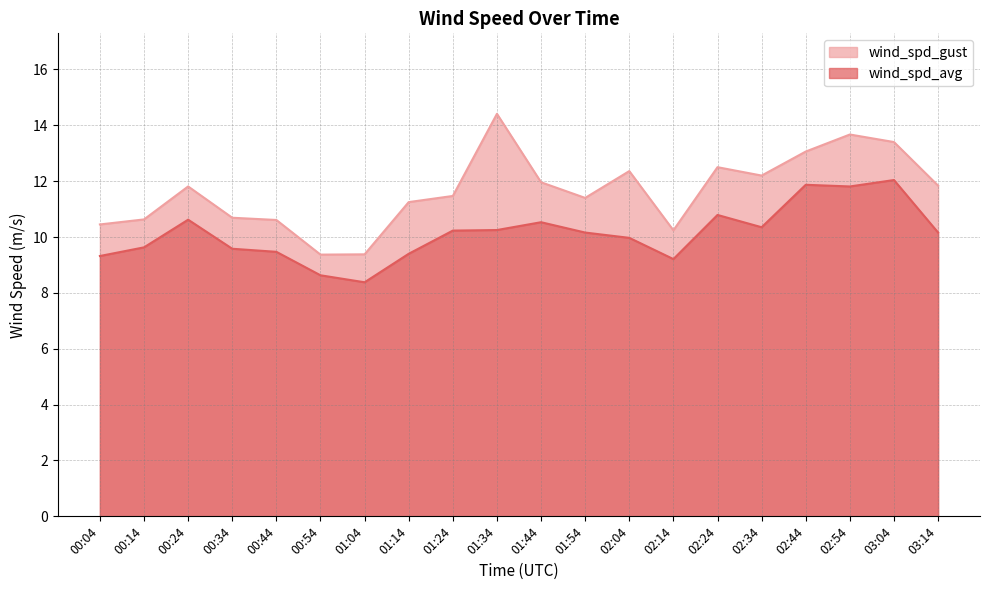

True or false: wind_spd_gust and wind_spd_avg cross at least once.

False